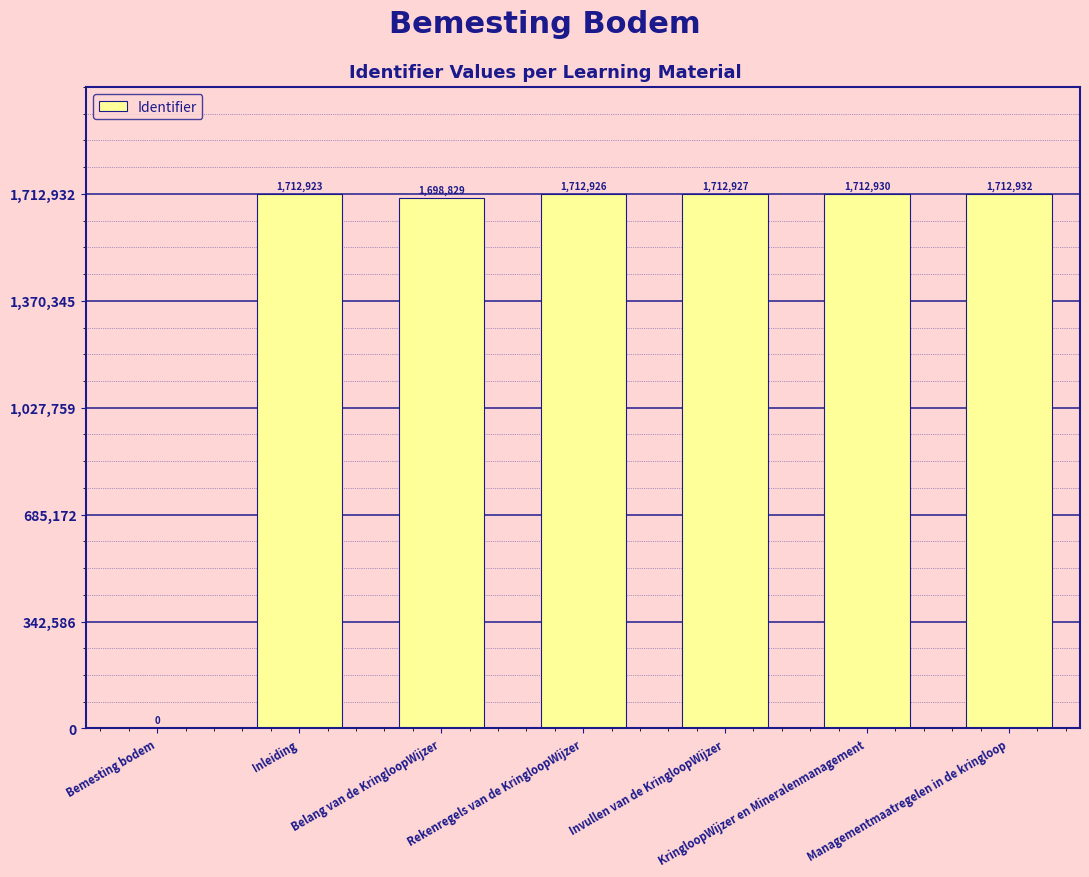

What is the difference between the values at Rekenregels van de KringloopWijzer and Invullen van de KringloopWijzer?

1